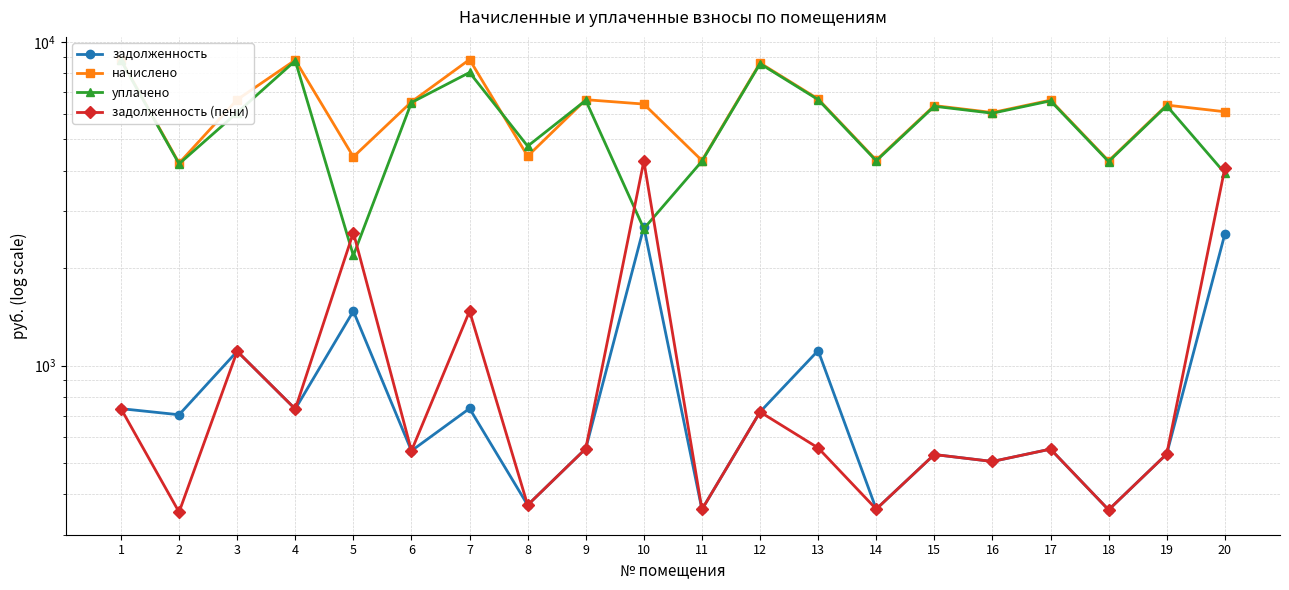

Where do уплачено and задолженность (пени) first cross each other?

4 and 5